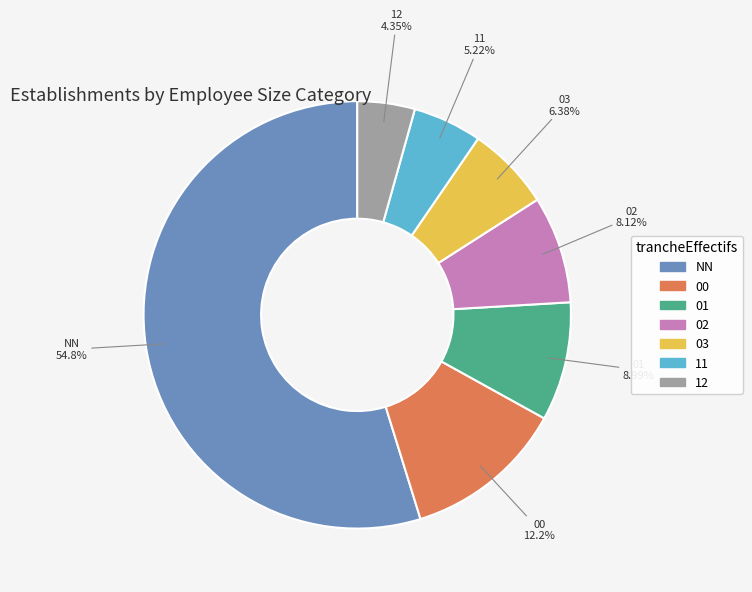

What is the ratio of the value at 12 to the value at 11?

0.8